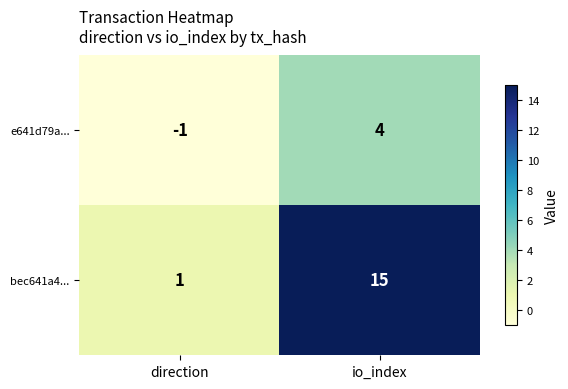

Count the number of data series in this chart.

2